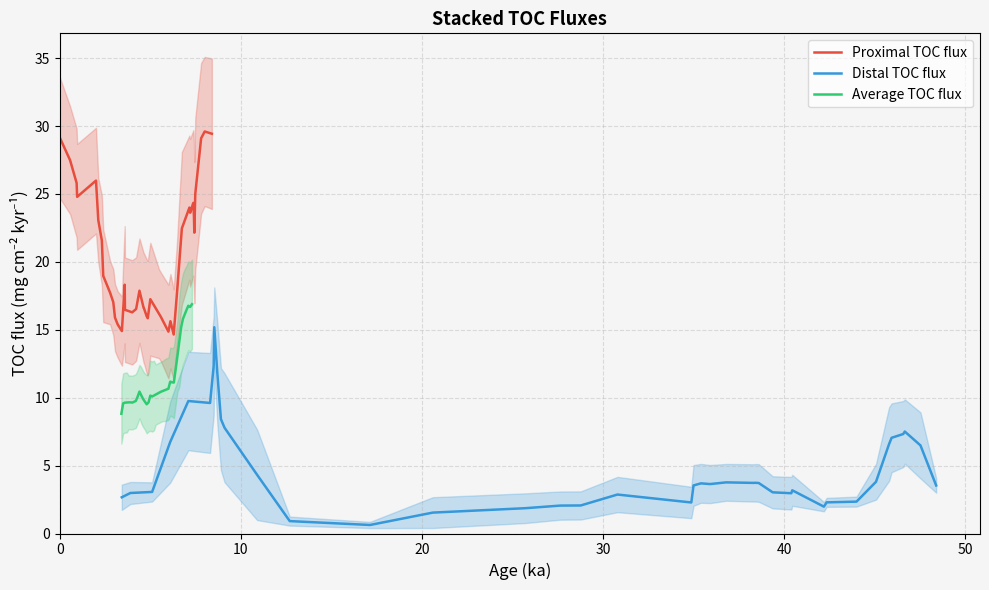

Rank the series by their maximum value, from lowest to highest.

Distal TOC flux, Average TOC flux, Proximal TOC flux